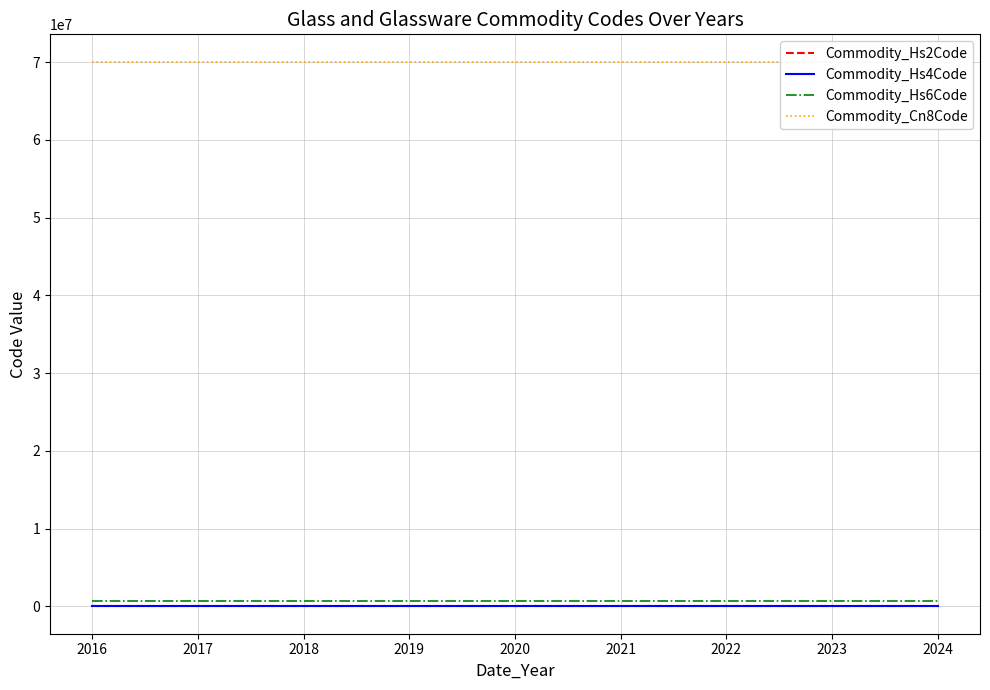

True or false: Commodity_Hs6Code and Commodity_Hs2Code cross at least once.

False